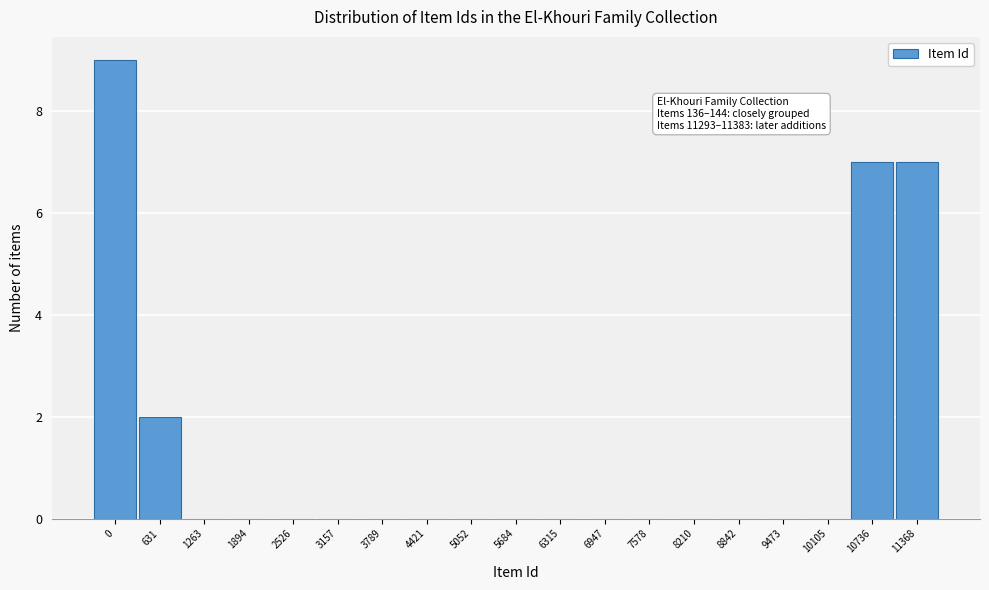

Reading left to right, list all the values displayed in this chart.

0=9	631=2	1263=0	1894=0	2526=0	3157=0	3789=0	4421=0	5052=0	5684=0	6315=0	6947=0	7578=0	8210=0	8842=0	9473=0	10105=0	10736=7	11368=7